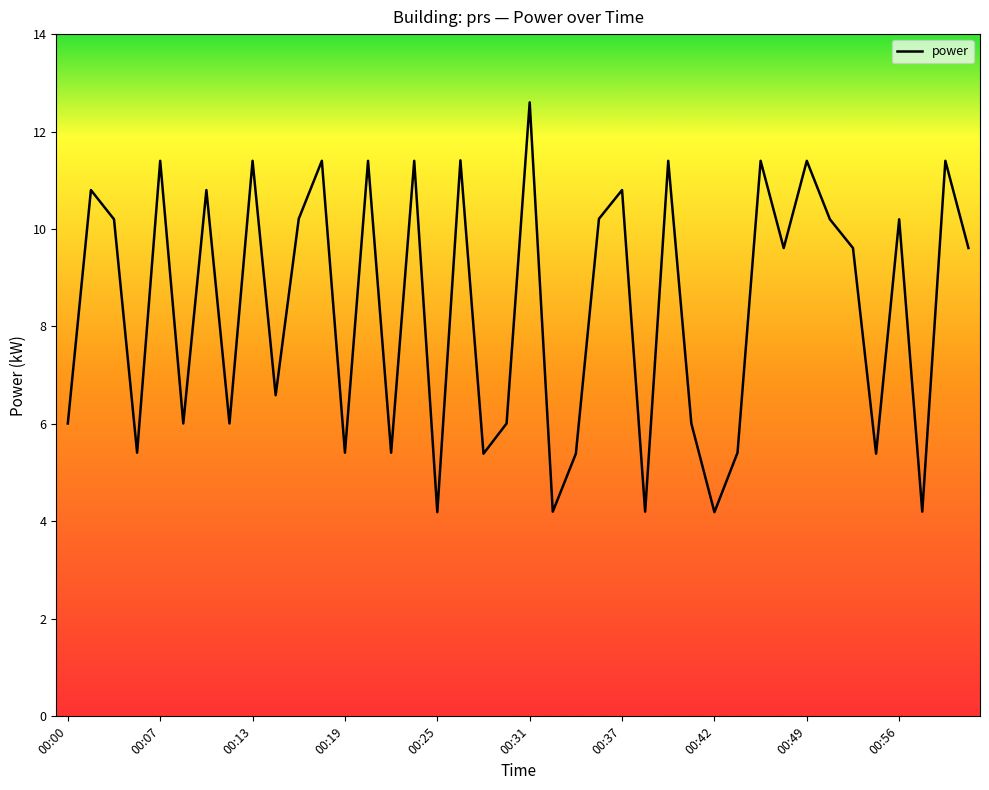

Does the chart display data point markers on the line(s)?

No